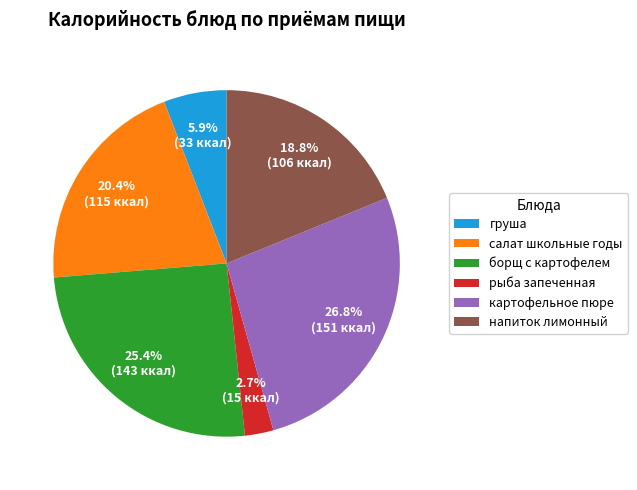

Approximately how many times larger is the value at борщ с картофелем compared to салат школьные годы?

1.2